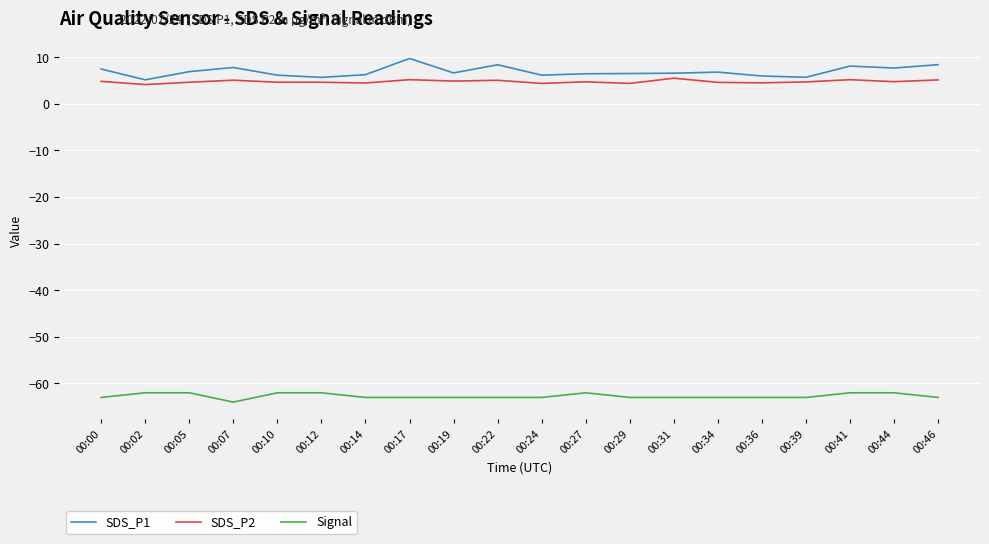

What is the average value of the SDS_P1 series?

6.9